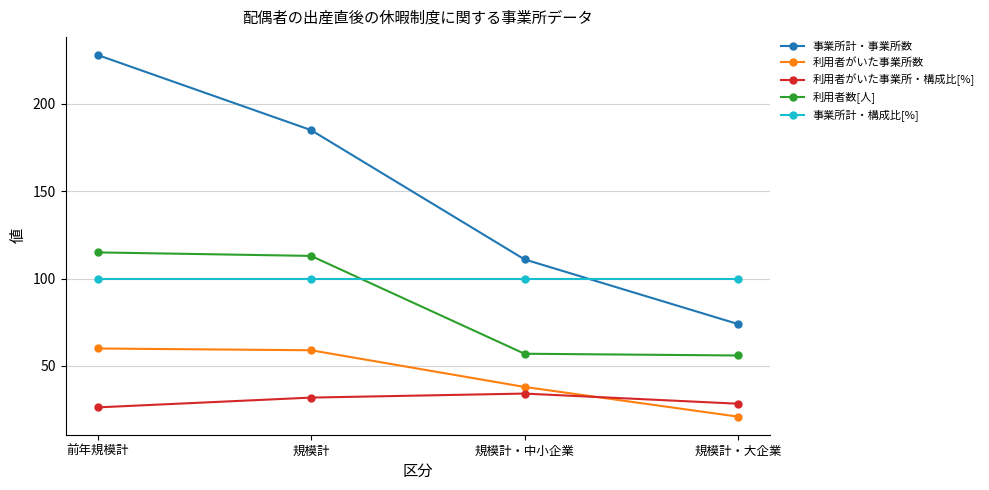

Reading left to right, what are all the values shown in this chart?

事業所計・事業所数: 228.0	185.0	111.0	74.0
利用者がいた事業所数: 60.0	59.0	38.0	21.0
利用者がいた事業所・構成比[%]: 26.3	31.9	34.2	28.4
利用者数[人]: 115.0	113.0	57.0	56.0
事業所計・構成比[%]: 100.0	100.0	100.0	100.0